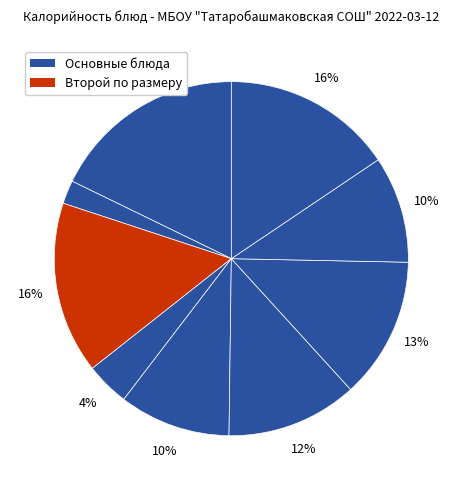

Count the number of slices in the pie.

9